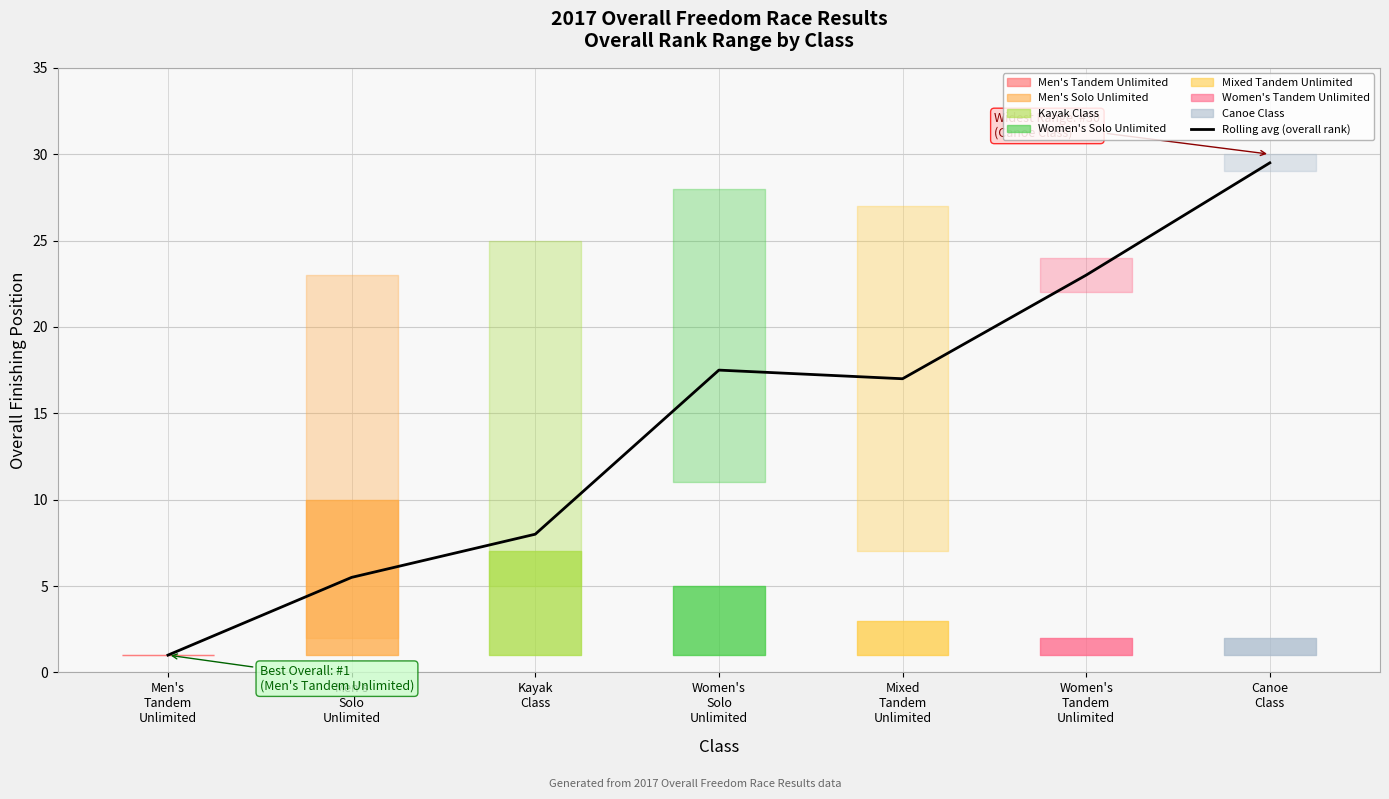

Read the value at Mixed
Tandem
Unlimited.

17.0